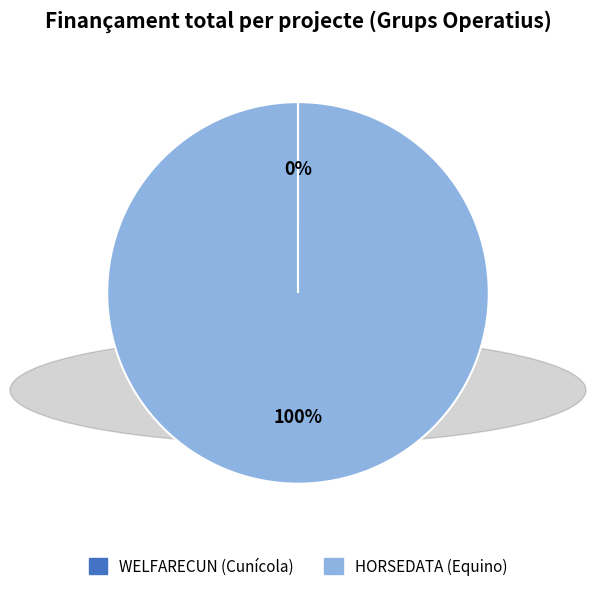

Does HORSEDATA (Equino) account for over 50% of the chart?

Yes